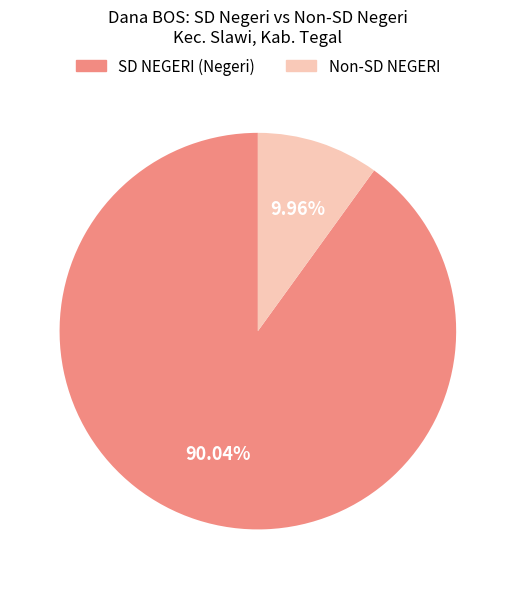

Is there a majority slice in this chart?

Yes